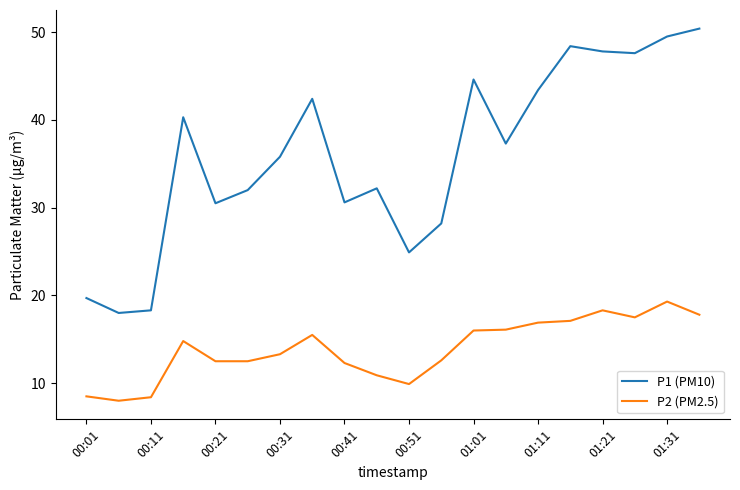

List the series in order of their peak value, lowest first.

P2 (PM2.5), P1 (PM10)